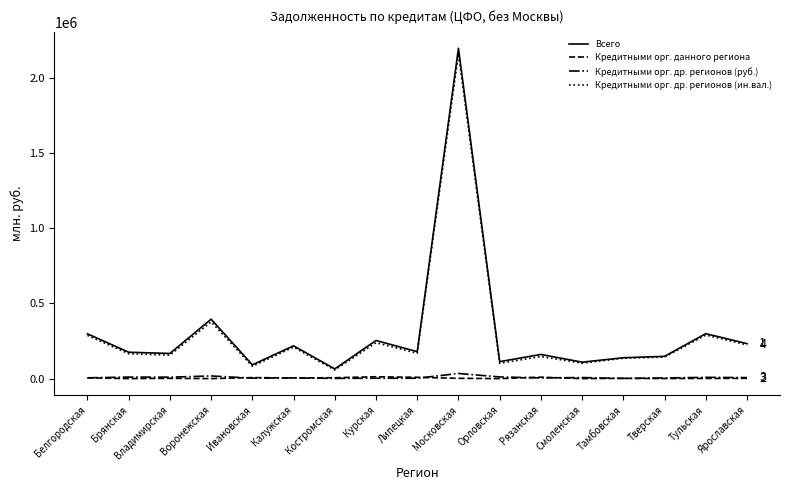

True or false: Всего has a value of 286741 at Брянская.

False